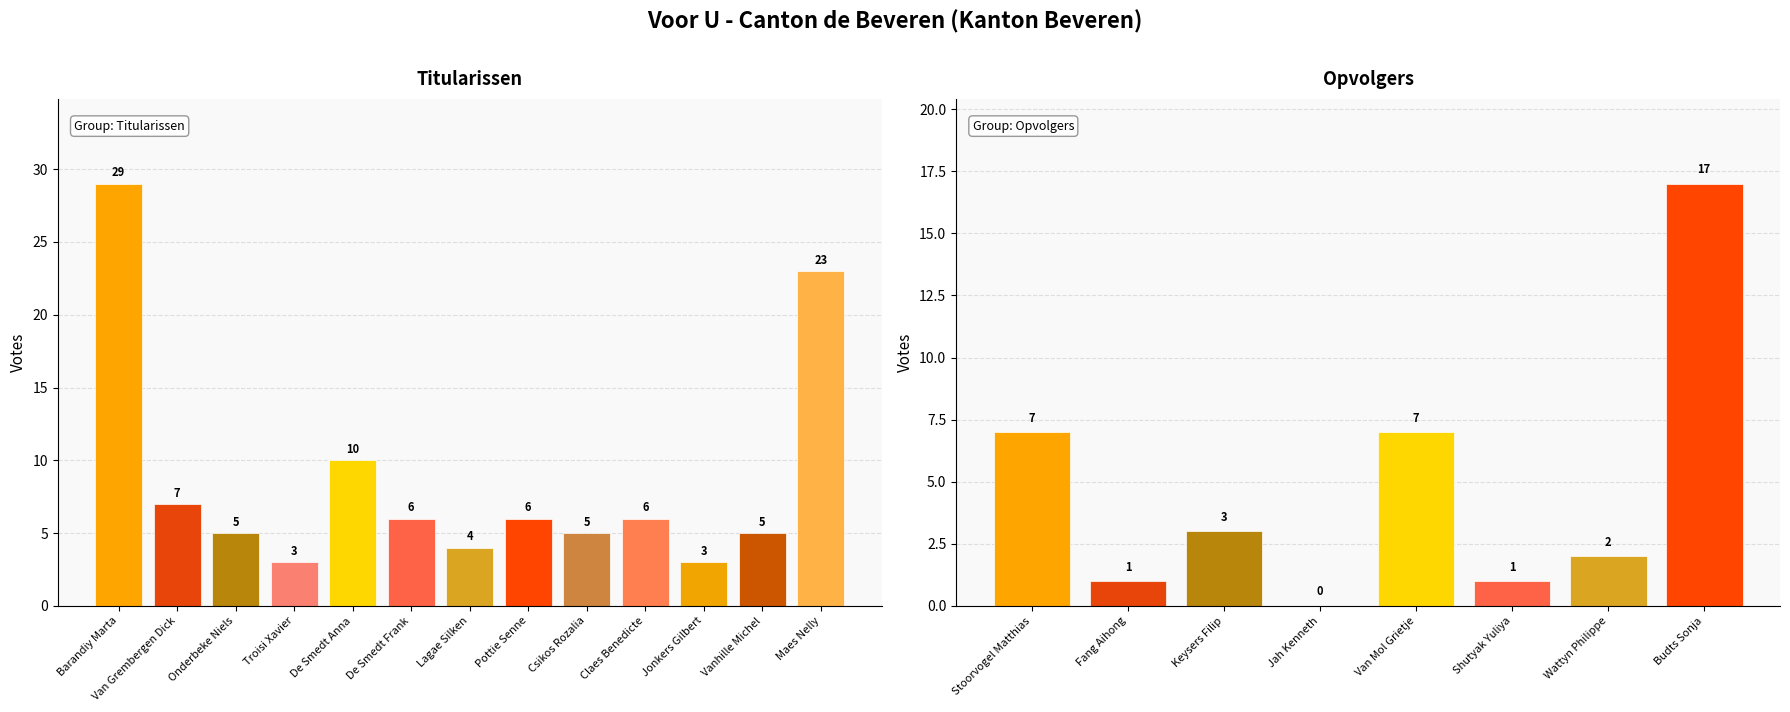

At which category does the chart reach its peak across all series?

Barandiy Marta